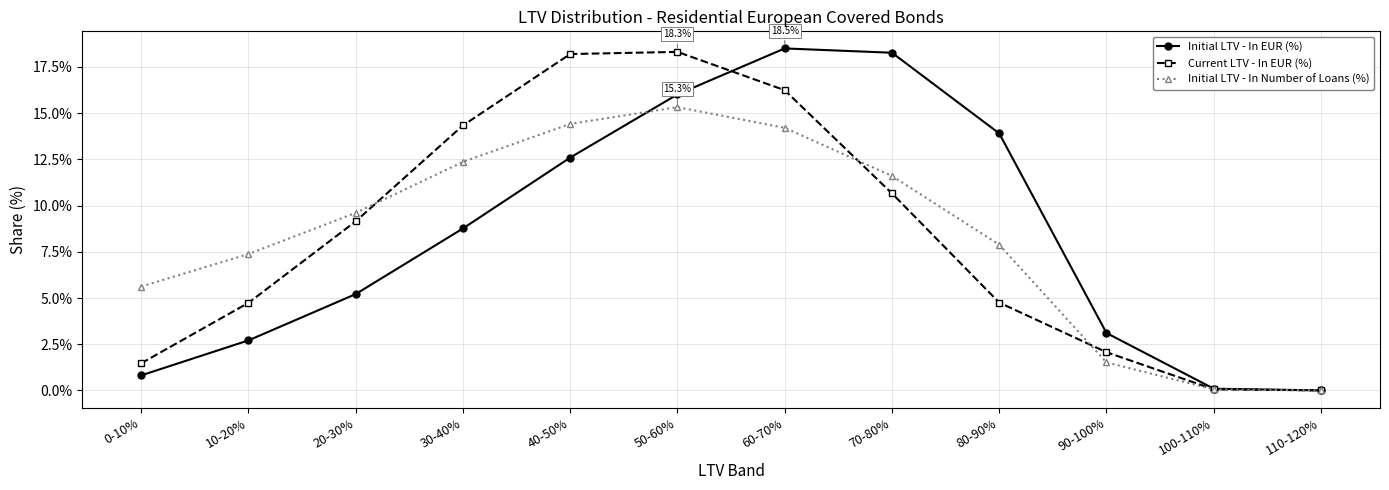

In Current LTV - In EUR (%), how many points are higher than both neighbors (excluding endpoints)?

1